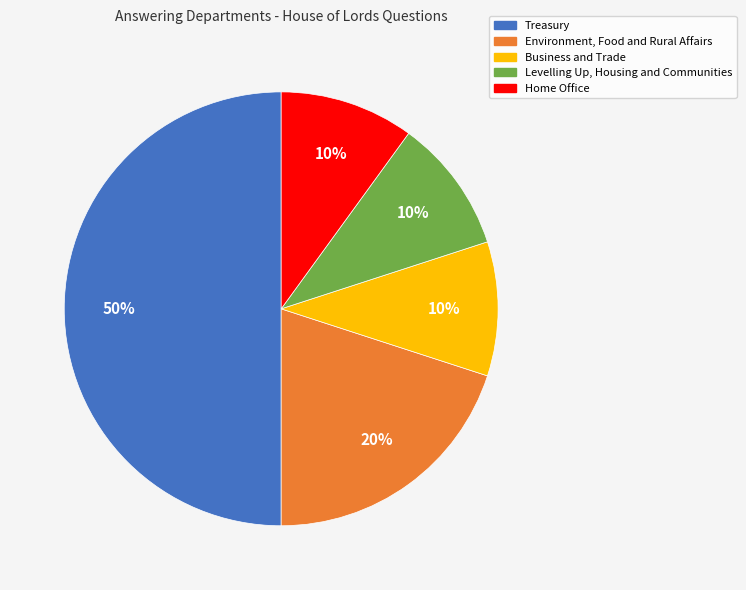

To the nearest percent, what is the average slice percentage?

20%